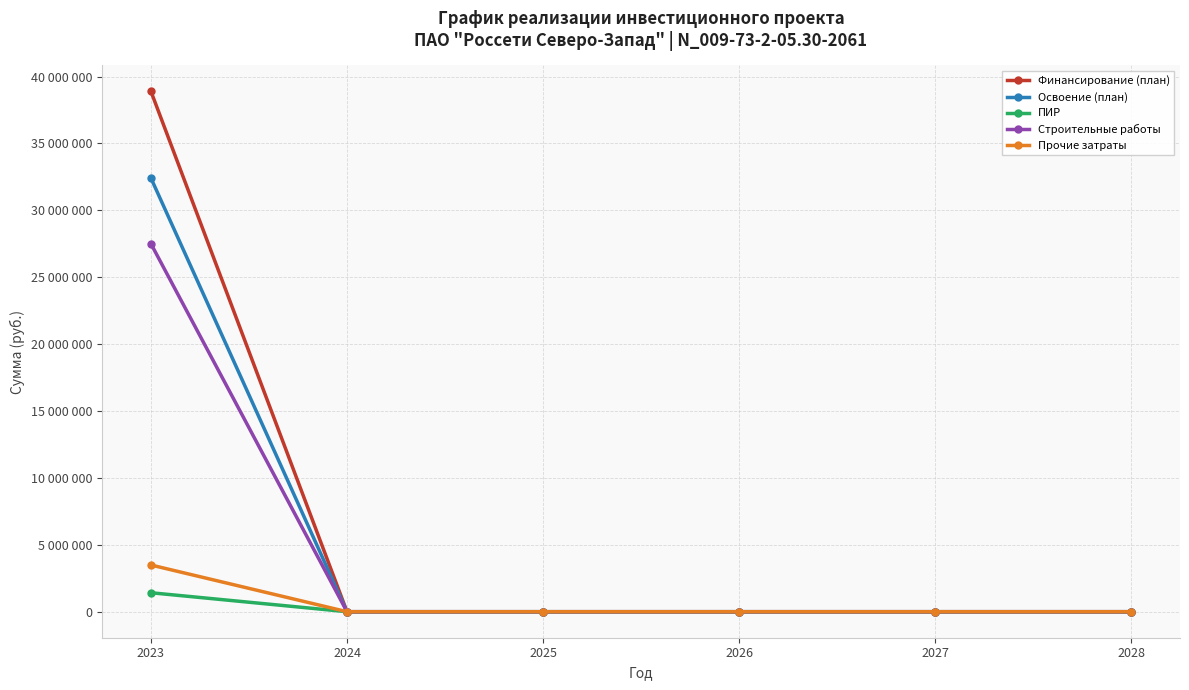

Rank the series at 2025 from highest to lowest value.

Финансирование (план), Освоение (план), ПИР, Строительные работы, Прочие затраты